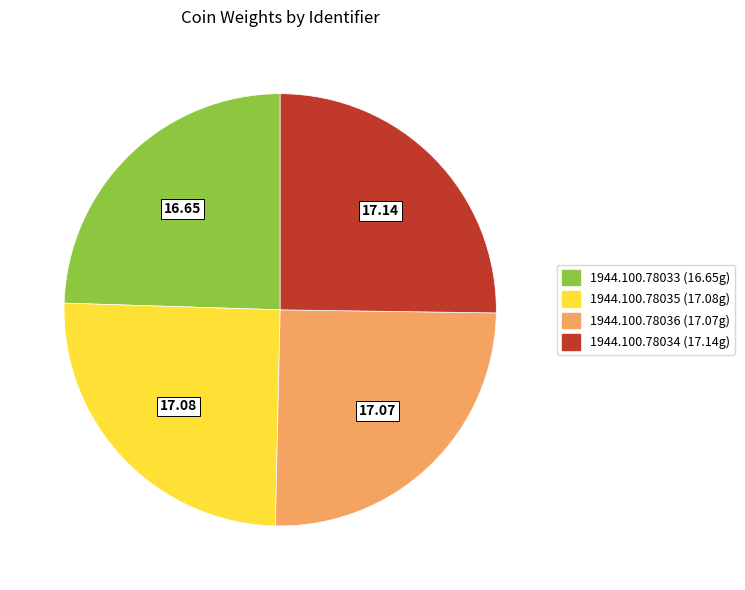

True or false: 1944.100.78033 accounts for 25% of the total.

True